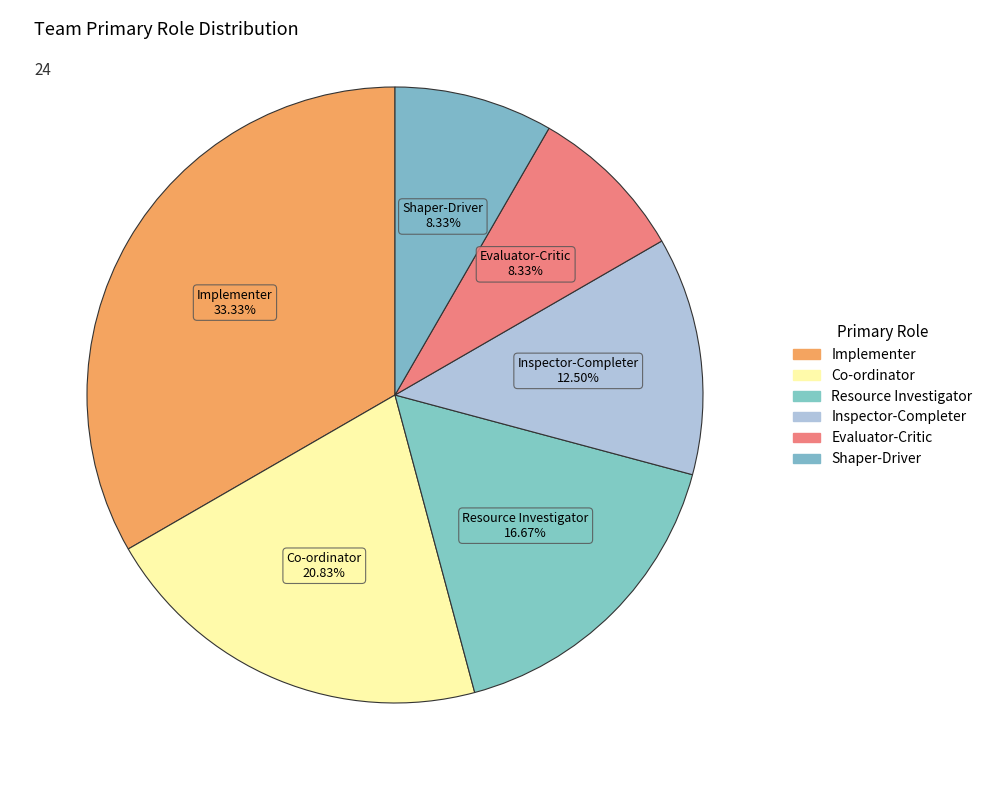

What percentage is the Inspector-Completer slice, to the nearest percent?

12%